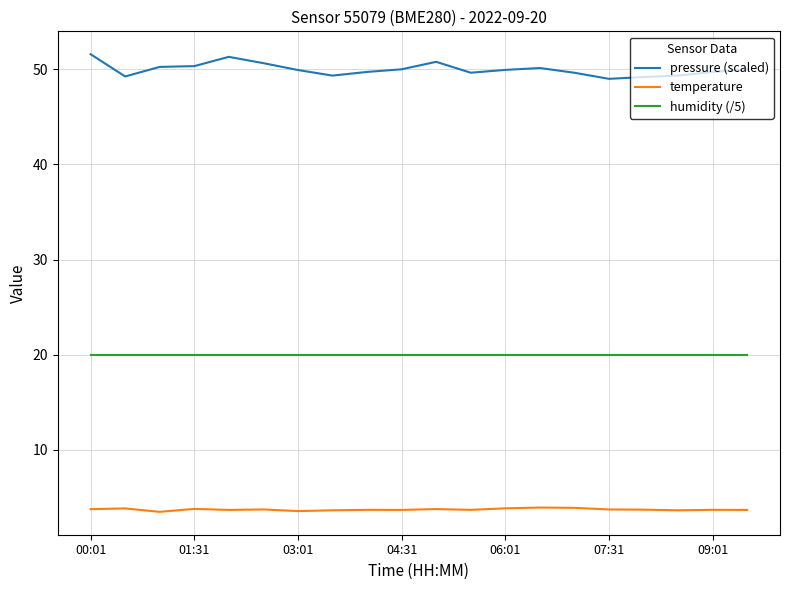

Rank the series by their average value, from lowest to highest.

temperature, humidity (/5), pressure (scaled)